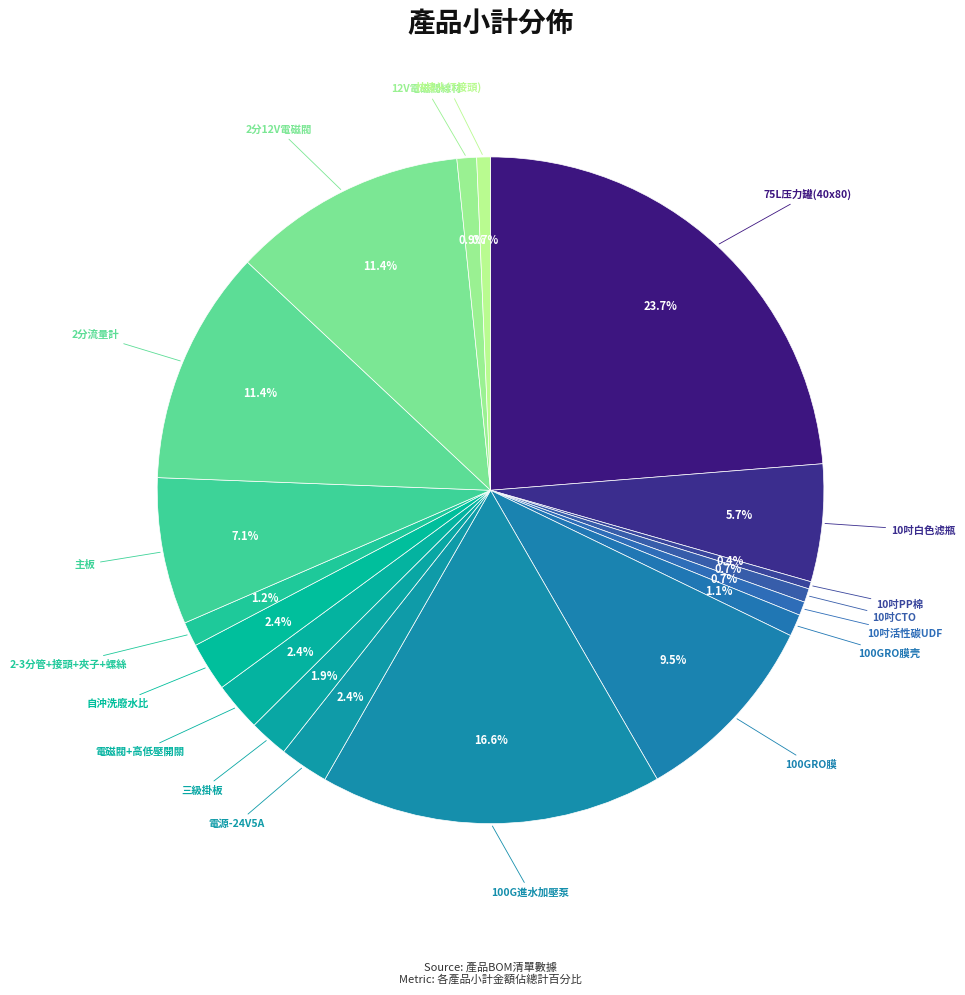

Which category has the biggest portion of the pie?

75L压力罐(40x80)